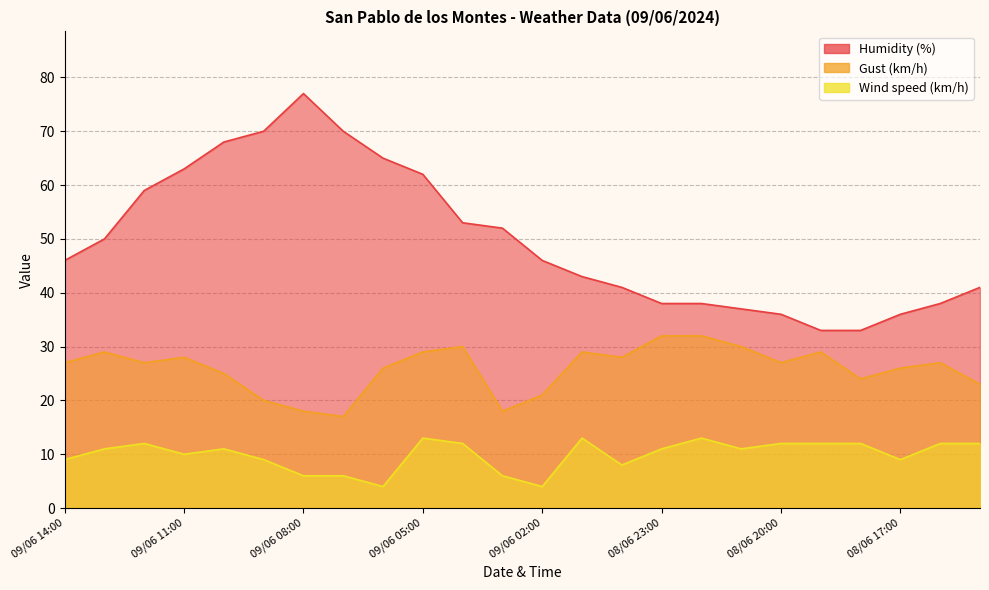

The value of Wind speed (km/h) at 09/06 10:00 is 11. True or false?

True